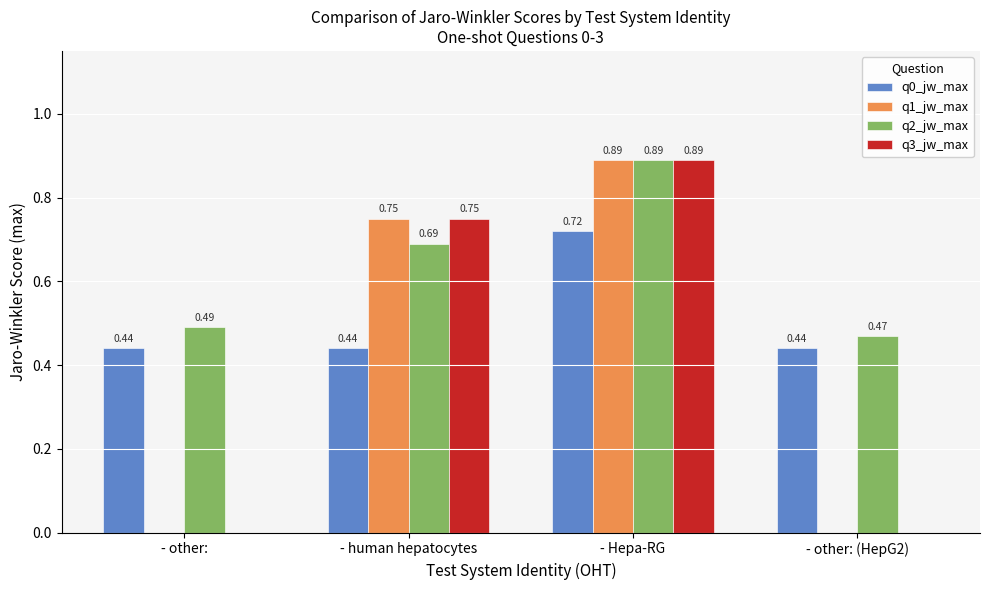

What is the sum of all q2_jw_max values?

2.5